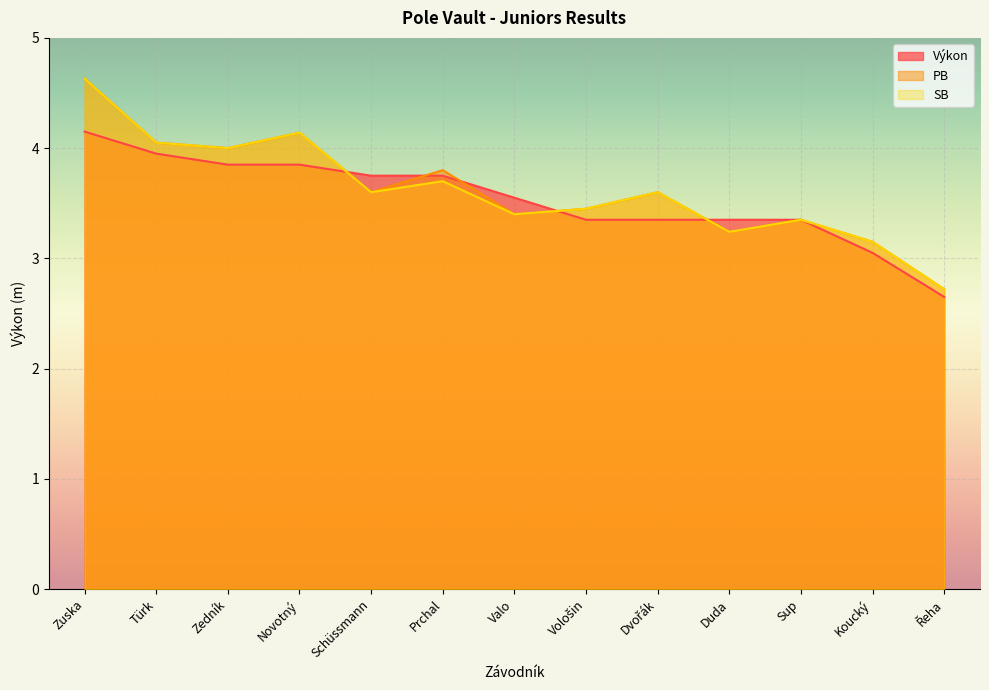

Where is PB nearest to the value 3?

Koucký